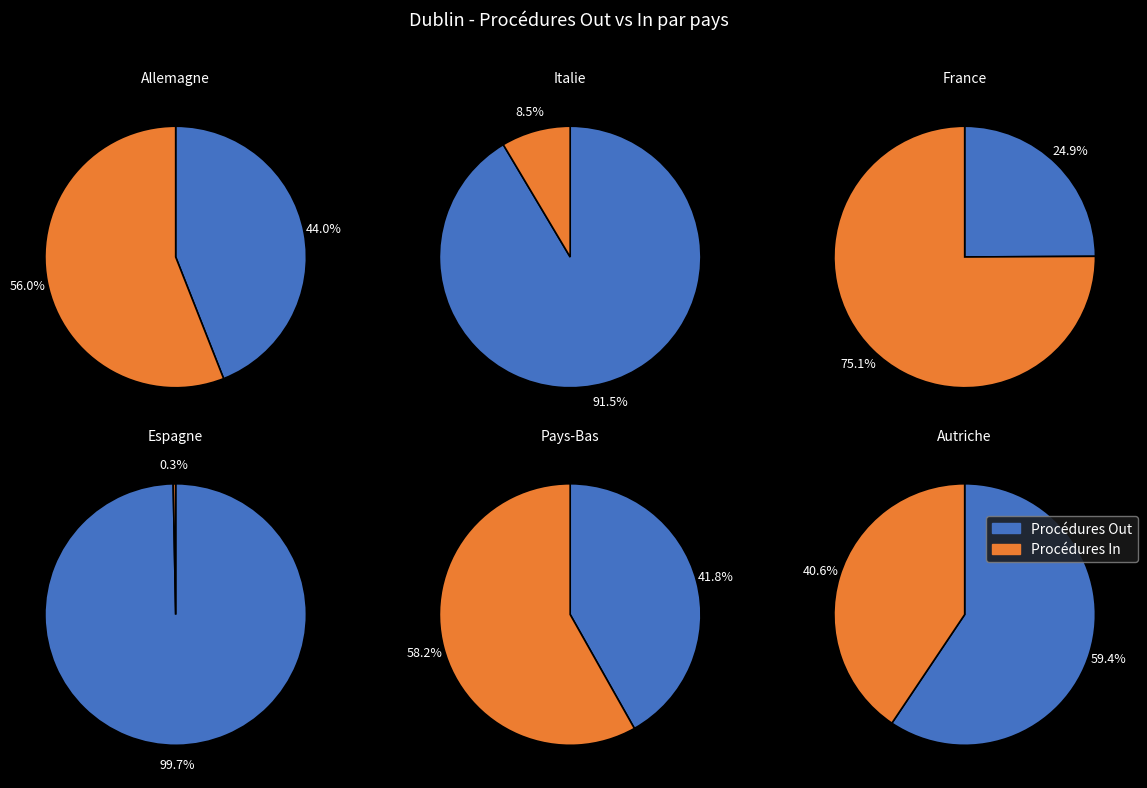

Which series has the widest spread of values?

Procédures In